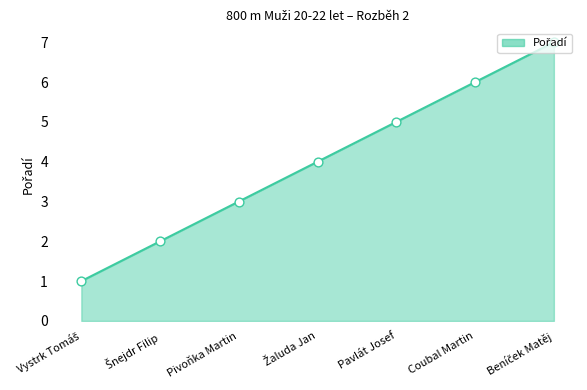

What is the change in value from Pivoňka Martin to Pavlát Josef?

+2